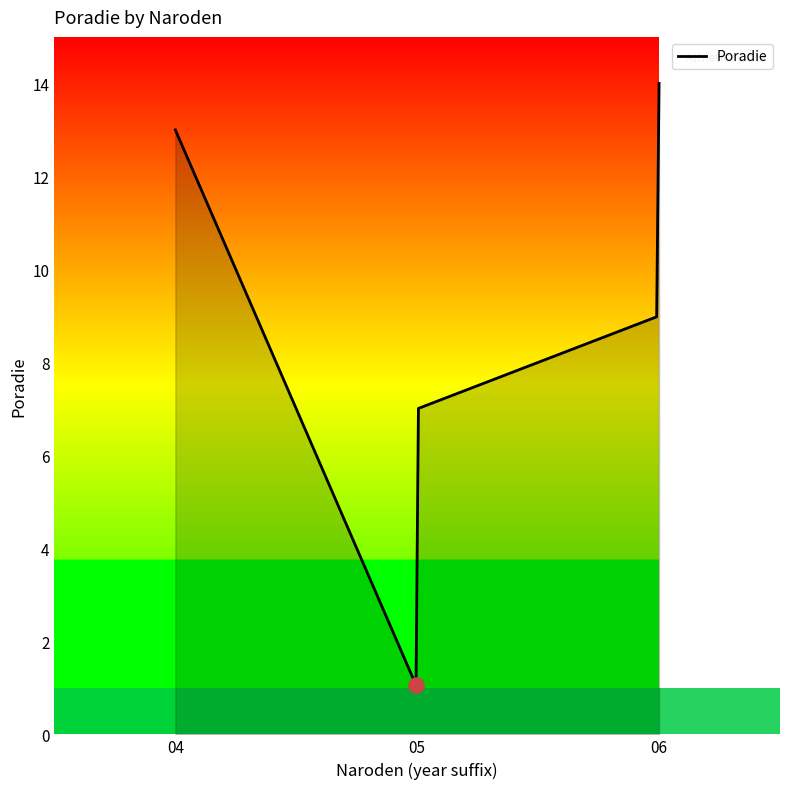

What is the difference between the maximum and minimum values?

12.9